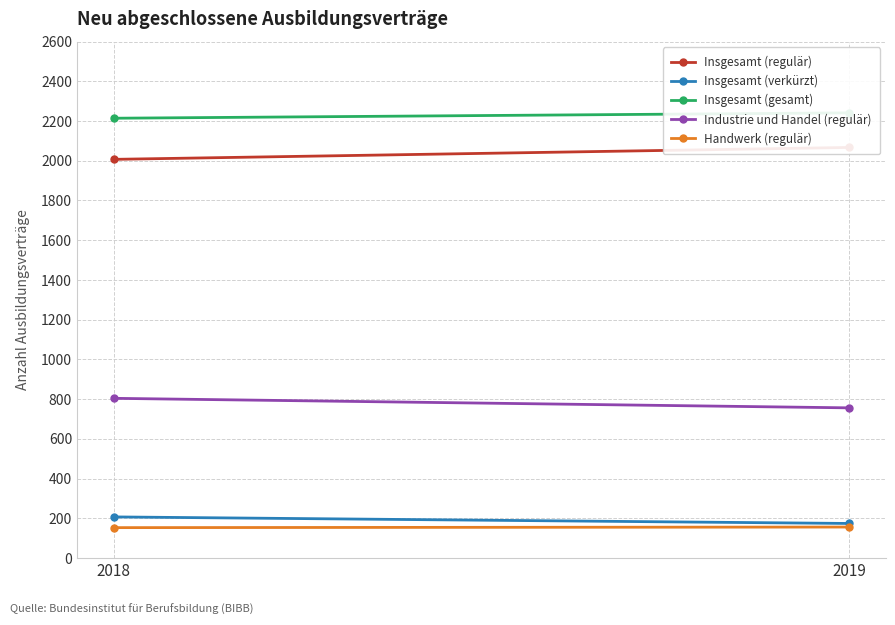

What is the value of the Insgesamt (regulär) point at the 2nd from the left?

2067